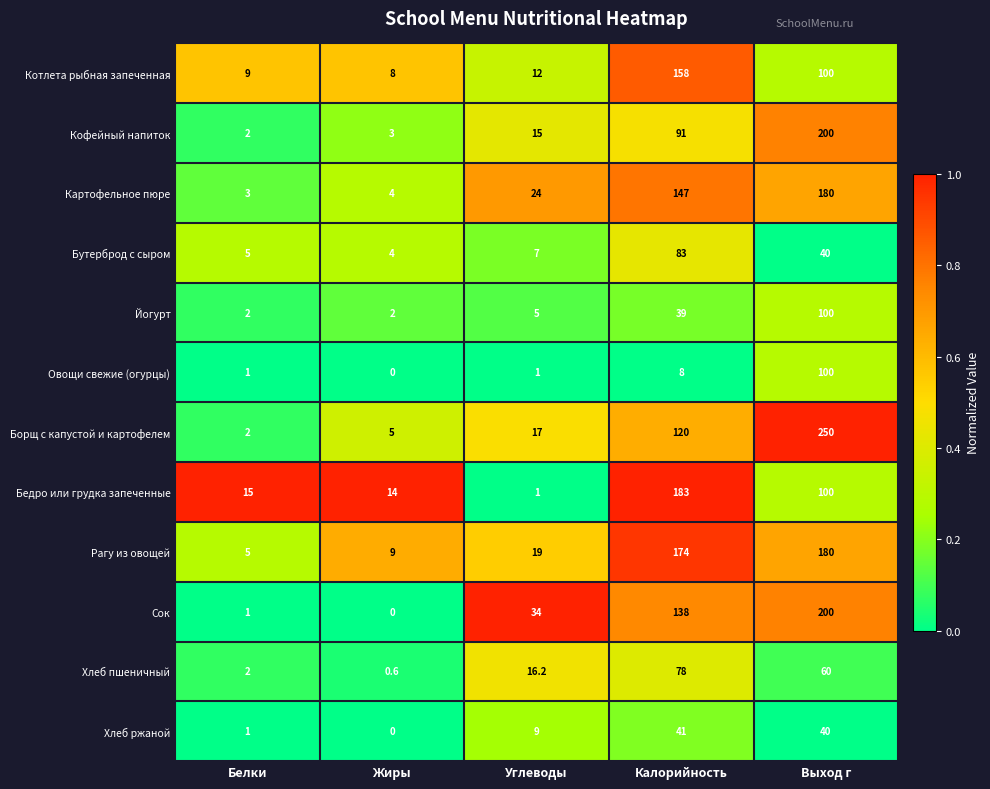

The Котлета рыбная запеченная series shows 4.7 at Углеводы. True or false?

False